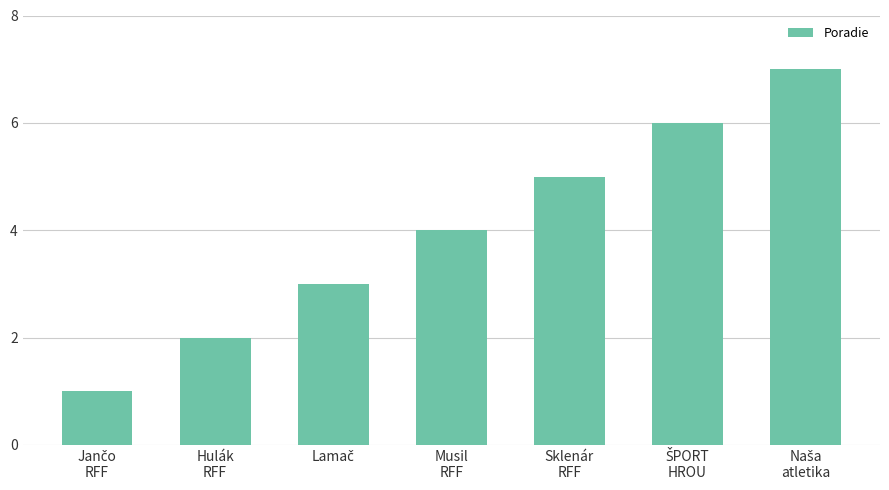

What is the maximum value shown in the chart?

7